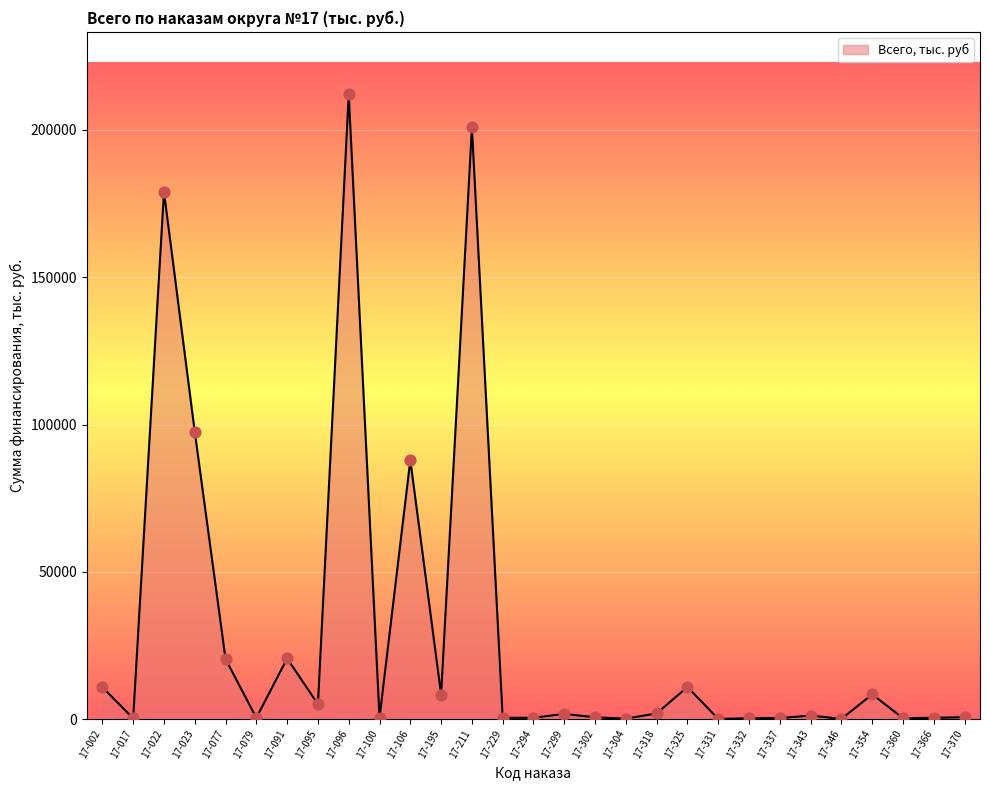

Which has a higher value, 17-106 or 17-096?

17-096